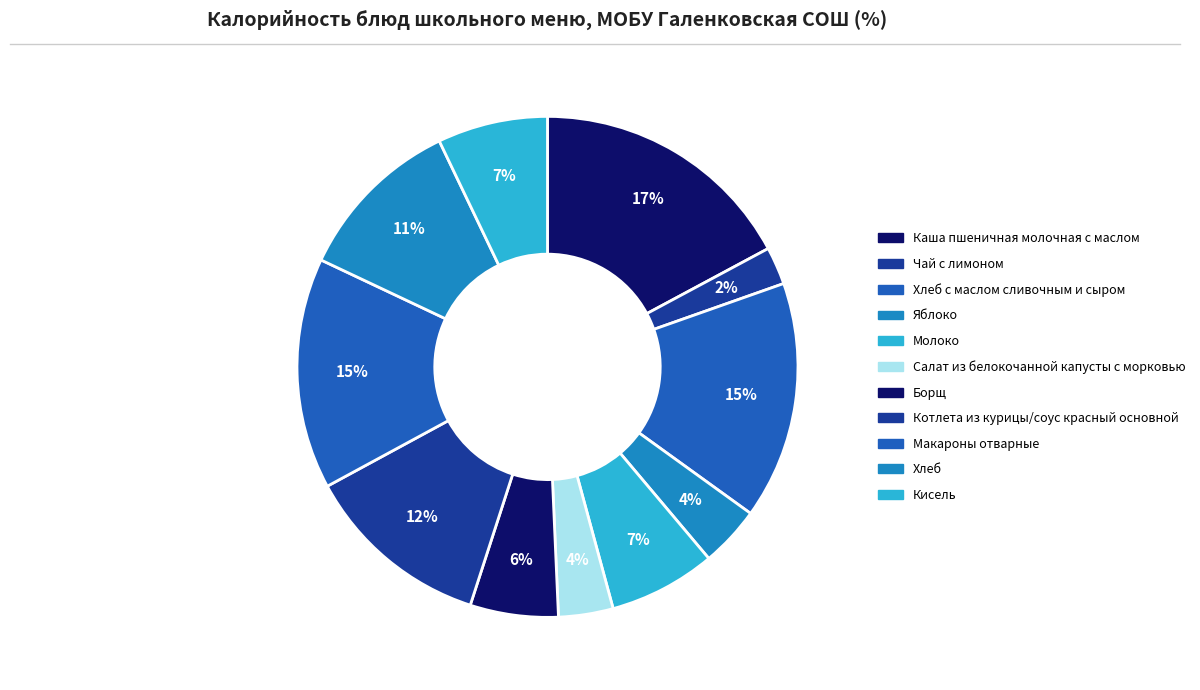

How many slices are in this pie chart?

11